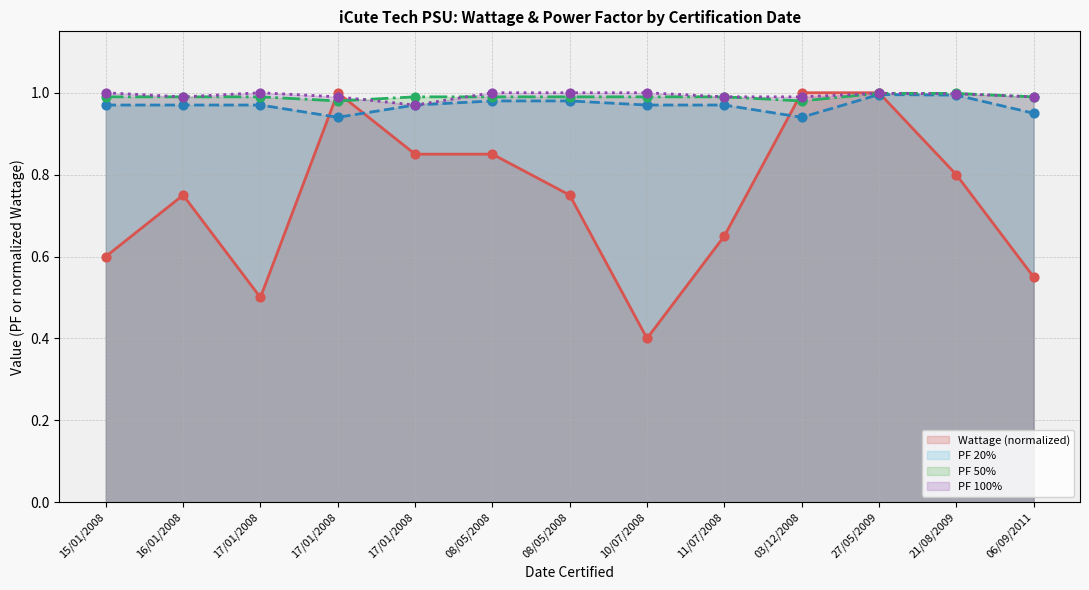

What are all the series names shown in the legend?

Wattage (normalized), PF 20%, PF 50%, PF 100%